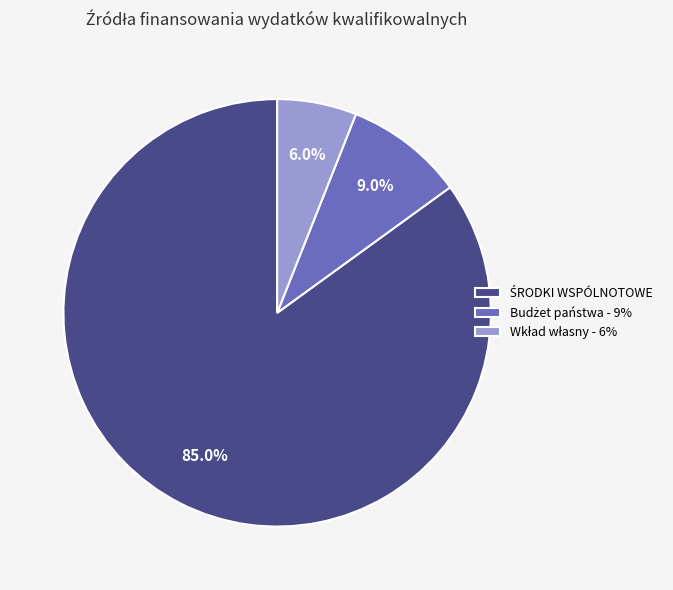

How many slices are in this pie chart?

3